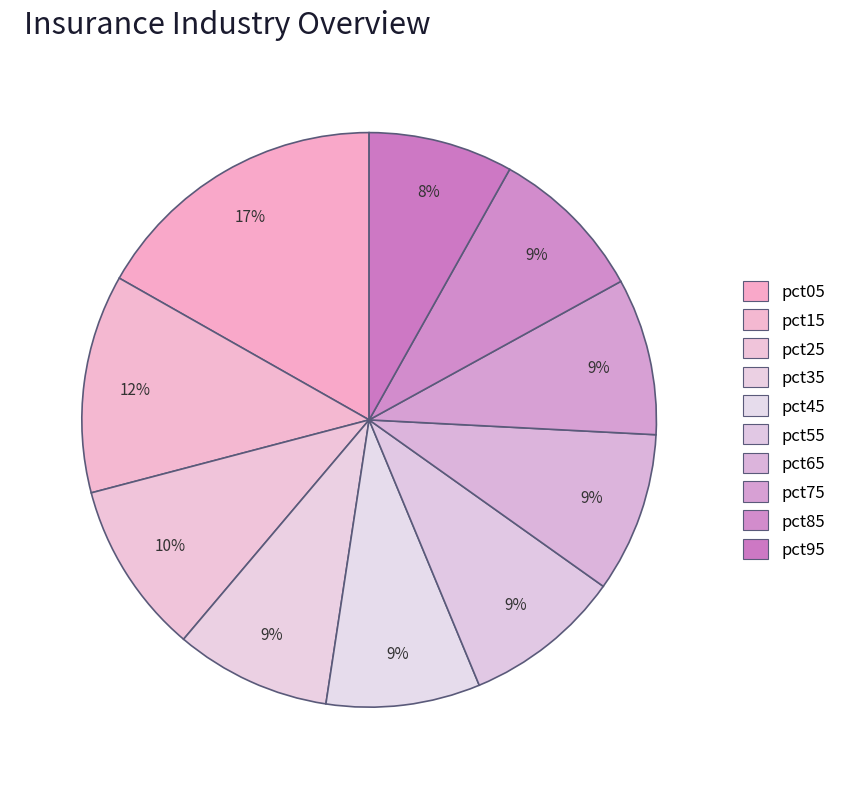

To the nearest percent, what percentage of the pie is pct45?

9%